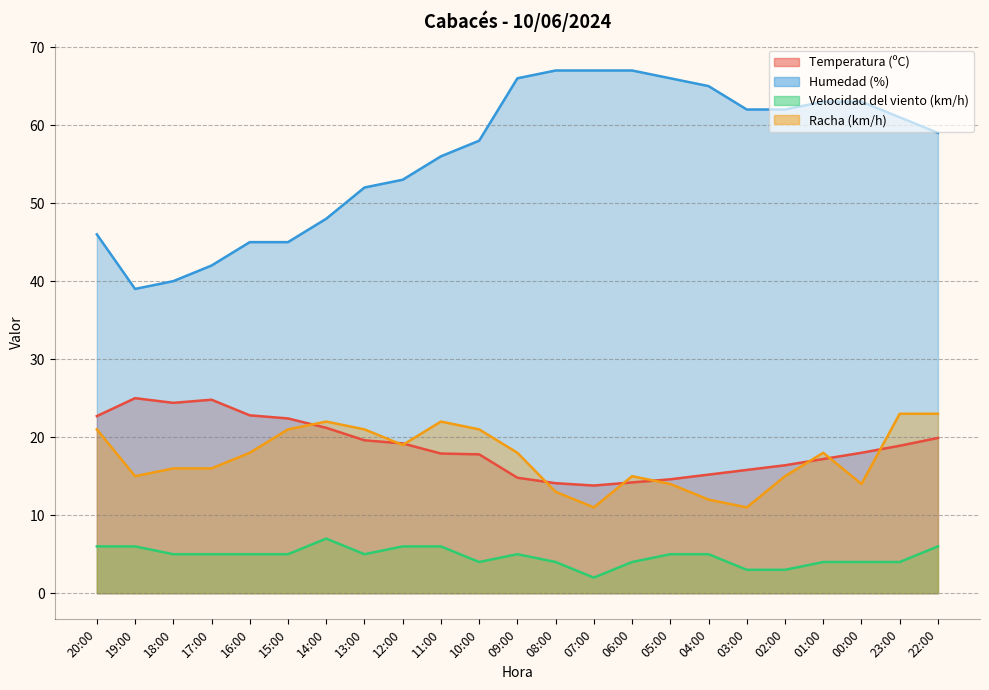

What is the total value across all series at 00:00?

99.0